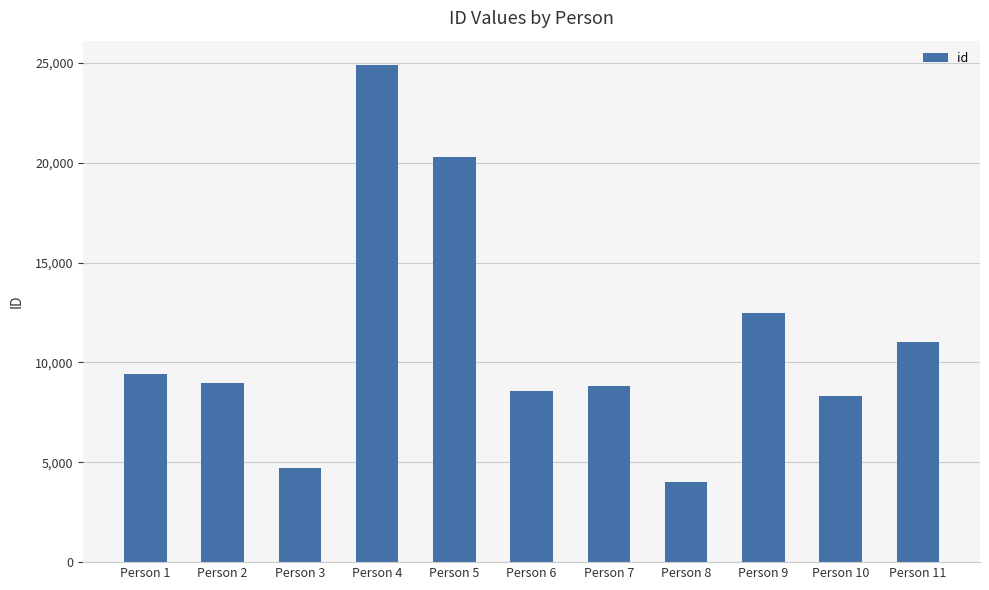

What is the change in value from Person 1 to Person 10?

-1085